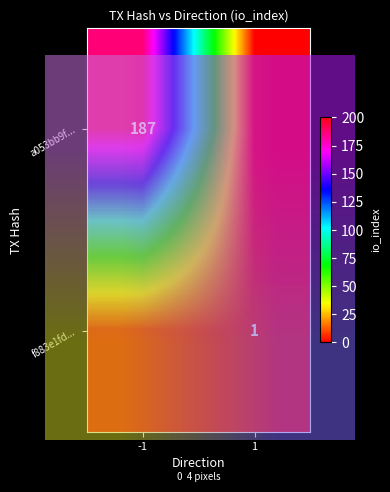

List the labels in order of a053bb9f... value, smallest first.

1, -1